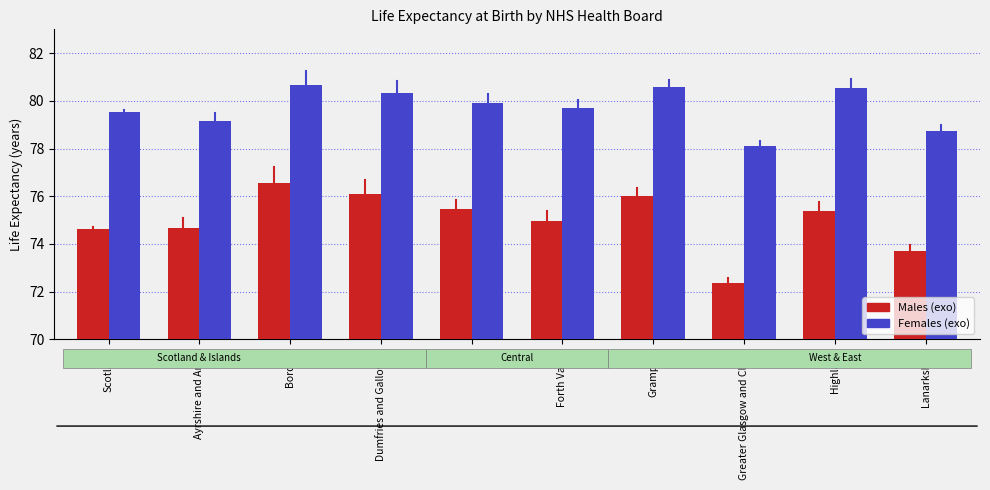

The value of Females (exo) at Borders is 80.7. True or false?

True